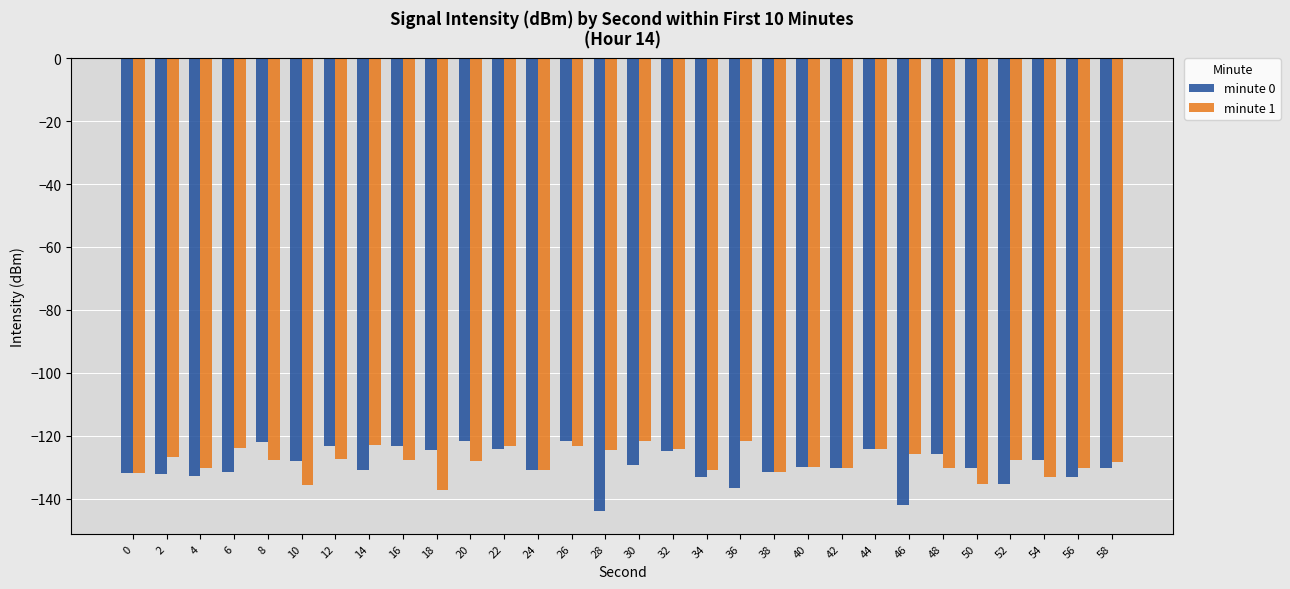

Which series has the widest spread of values?

minute 0